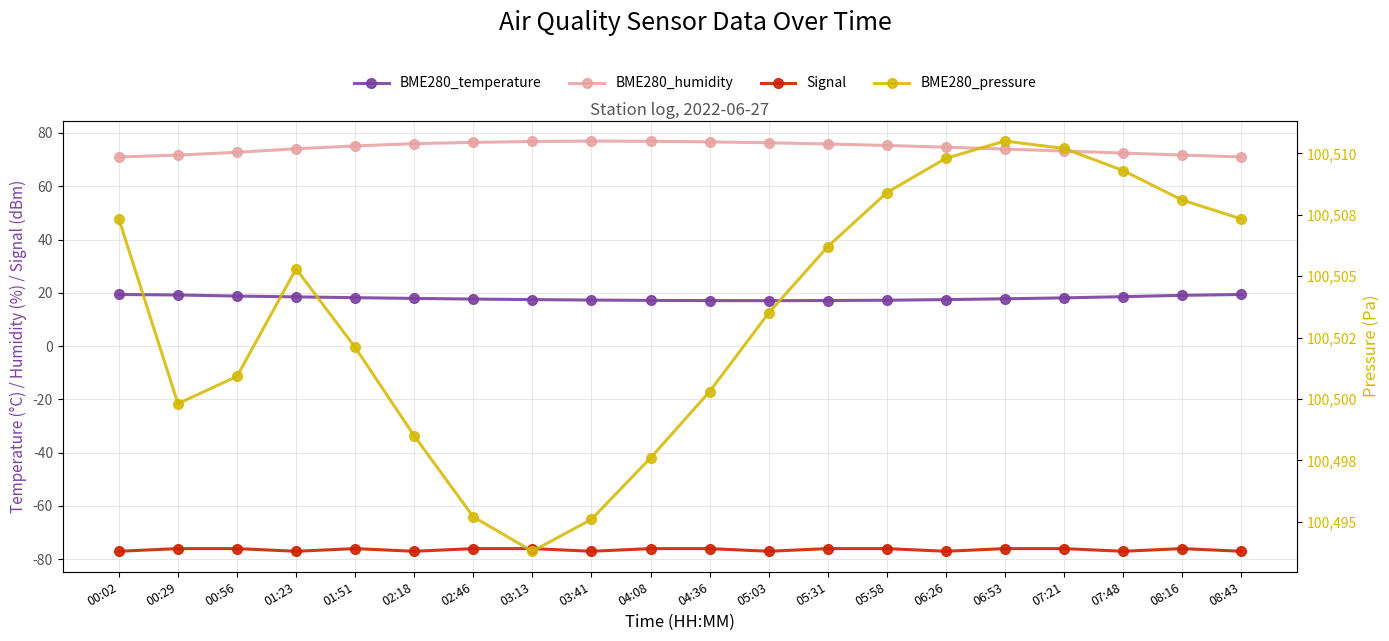

Which has a higher value, 00:56 or 05:58?

00:56